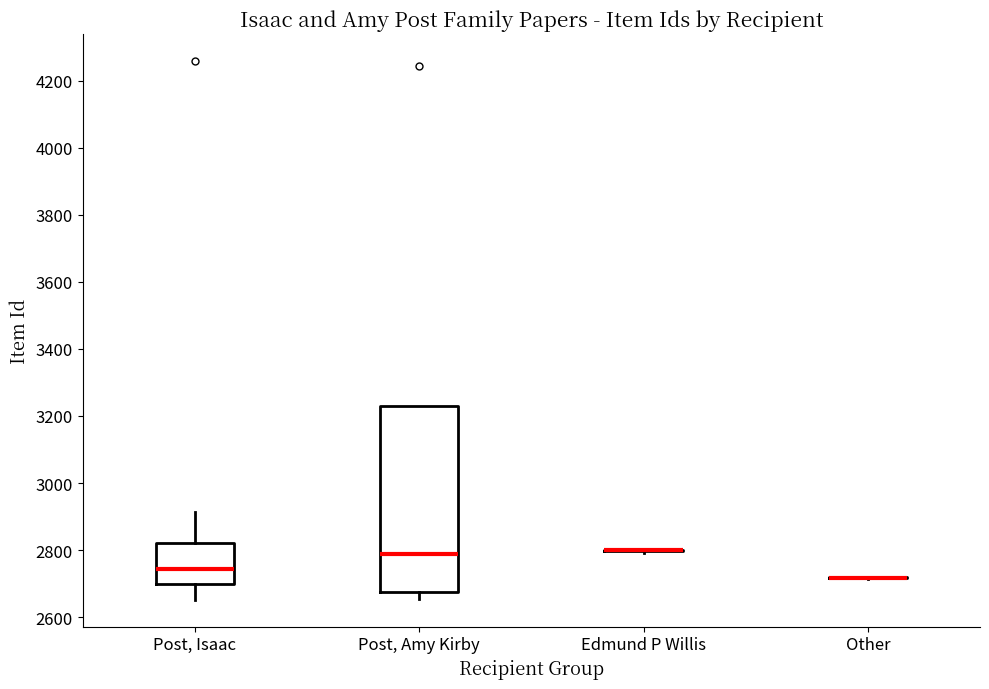

Comparing the boxes themselves (not the whiskers), which one is the tallest?

Post, Amy Kirby